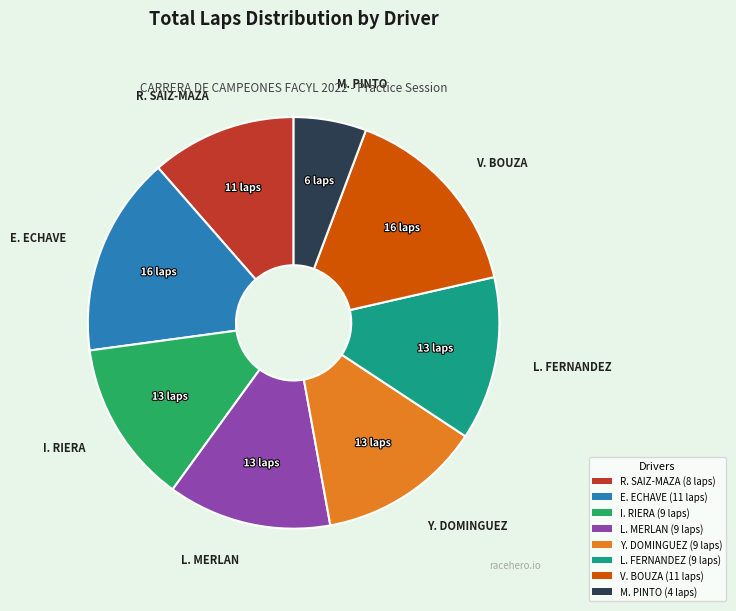

What is the ratio of the value at V. BOUZA to the value at E. ECHAVE?

1.0